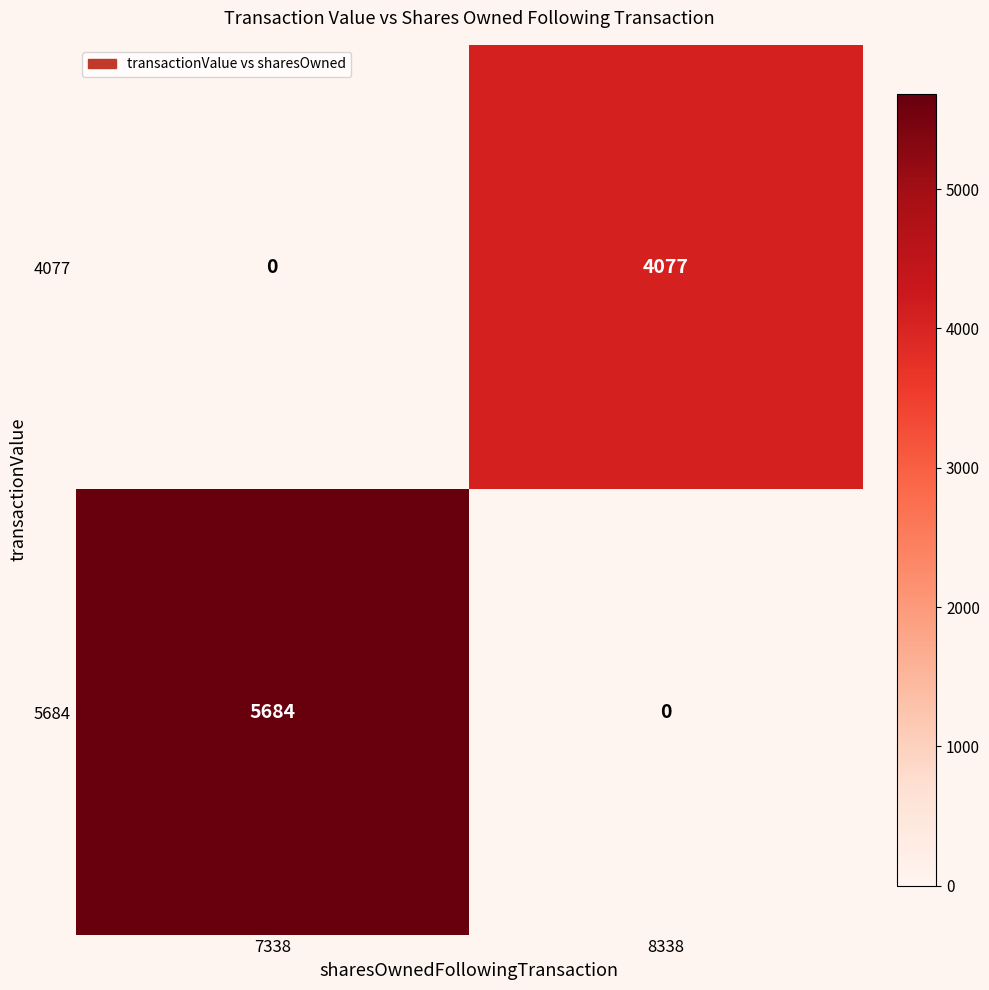

Read the 4077 value at 8338, to the nearest 50.

4100